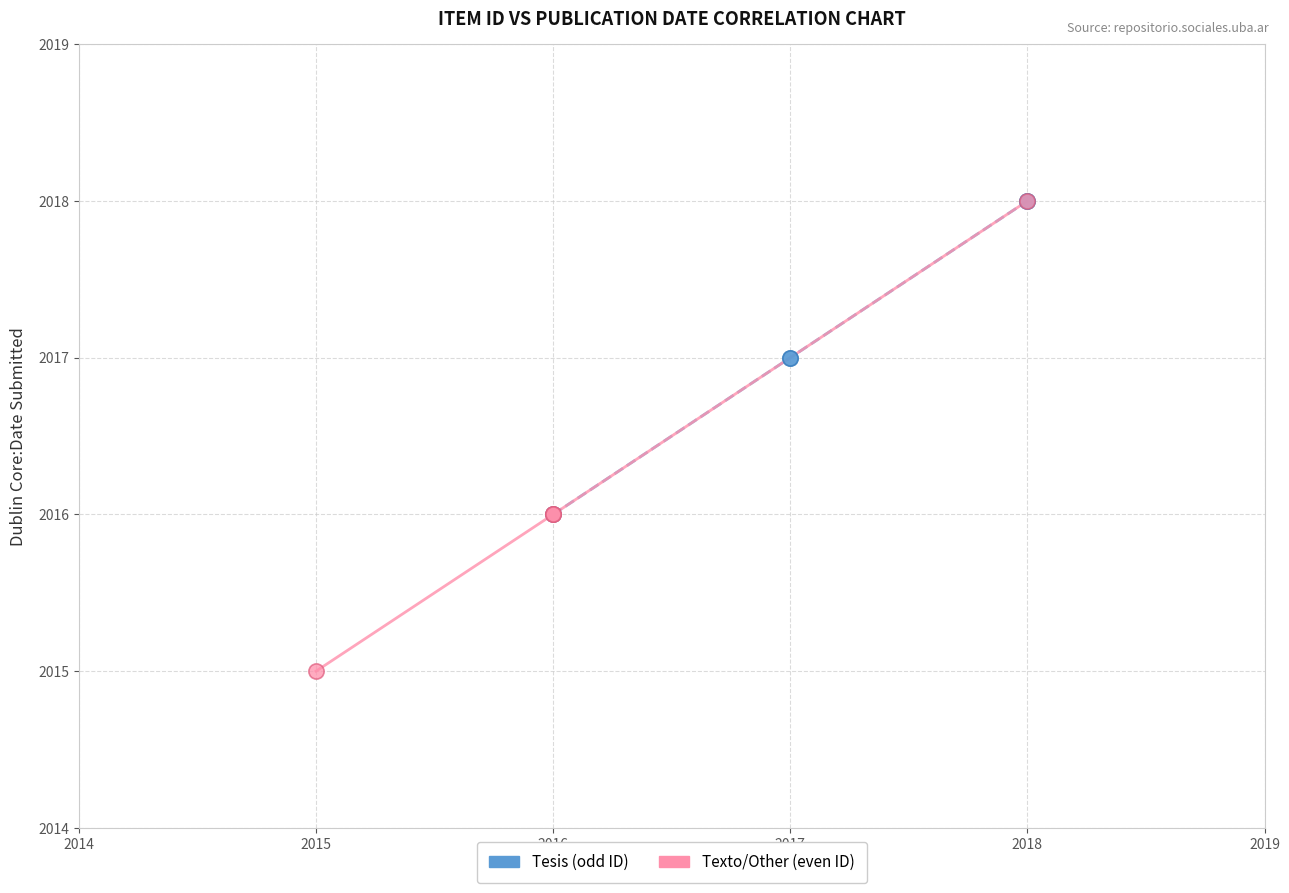

Which series has the widest spread of Y values?

Texto/Other (even ID)